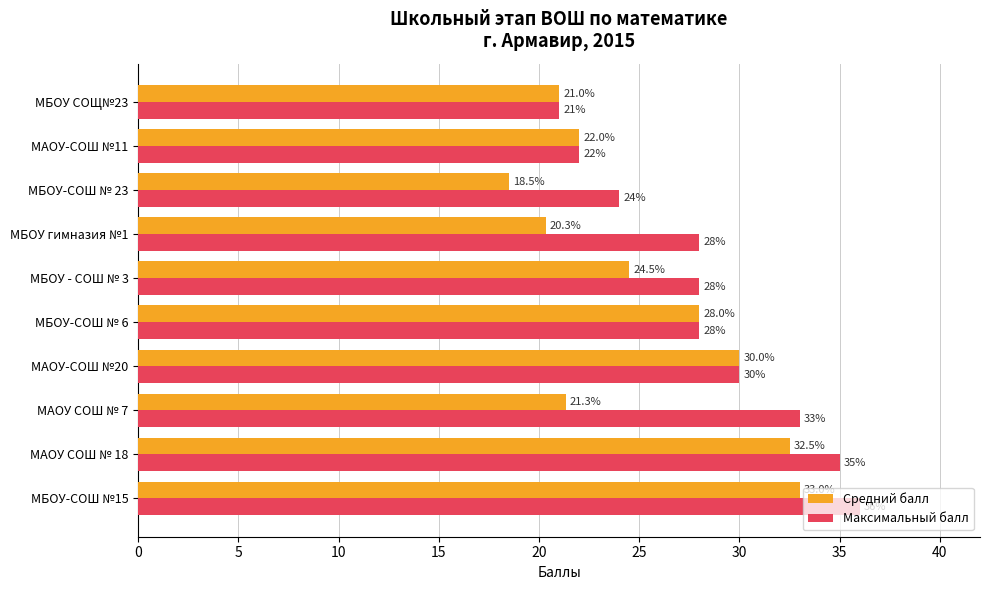

At how many categories does at least one series exceed 26?

7